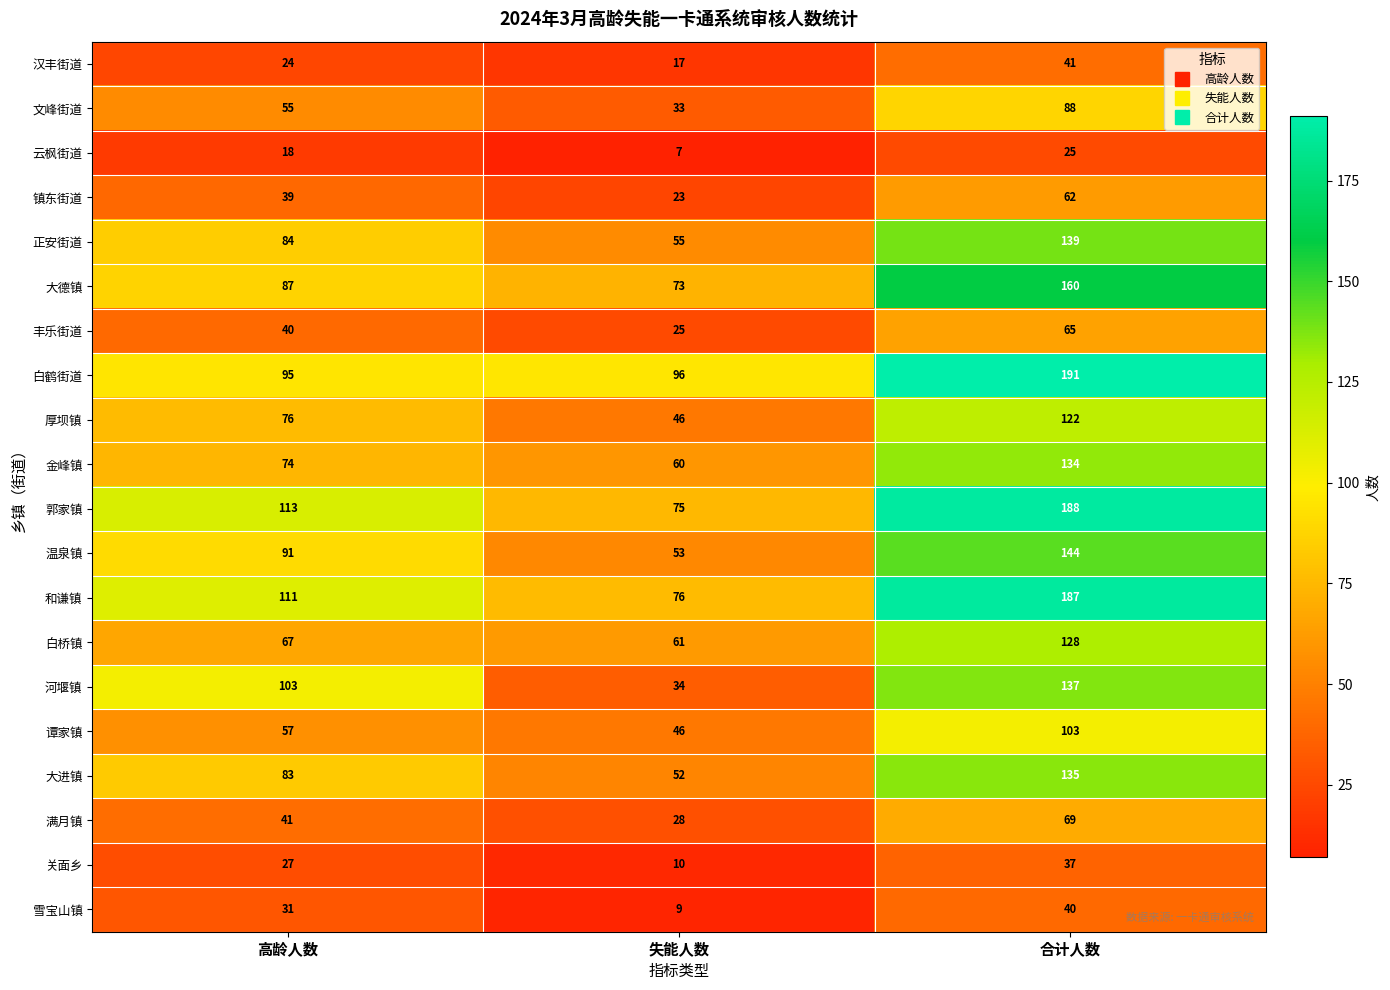

What is the sum of all 大进镇 values?

270